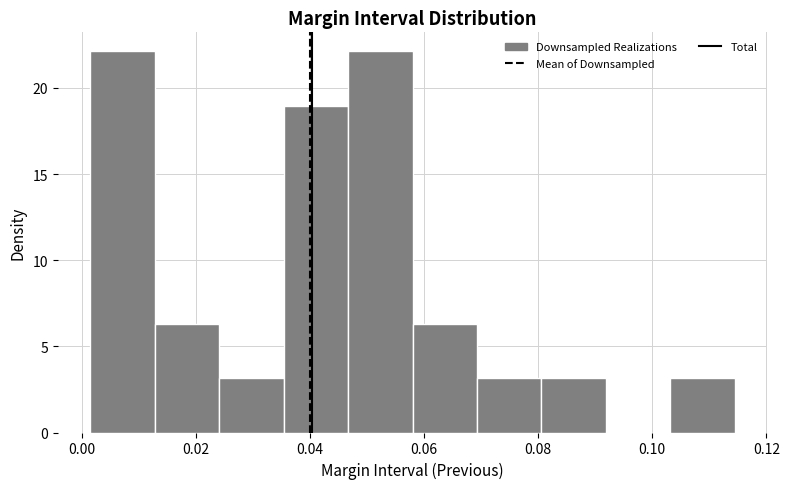

What is the height of the bar covering 0.058 to 0.070 on the x-axis? Neither the bar edges nor the heights are printed on the chart, so give them approximately, as read against the axes.

6.5